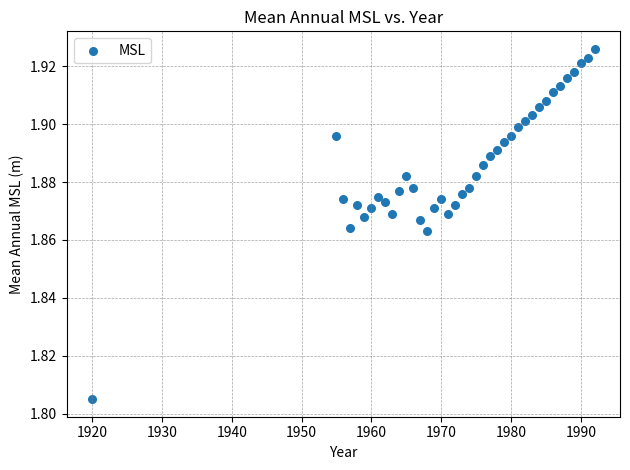

What is the range of X values (max minus min)?

72.0